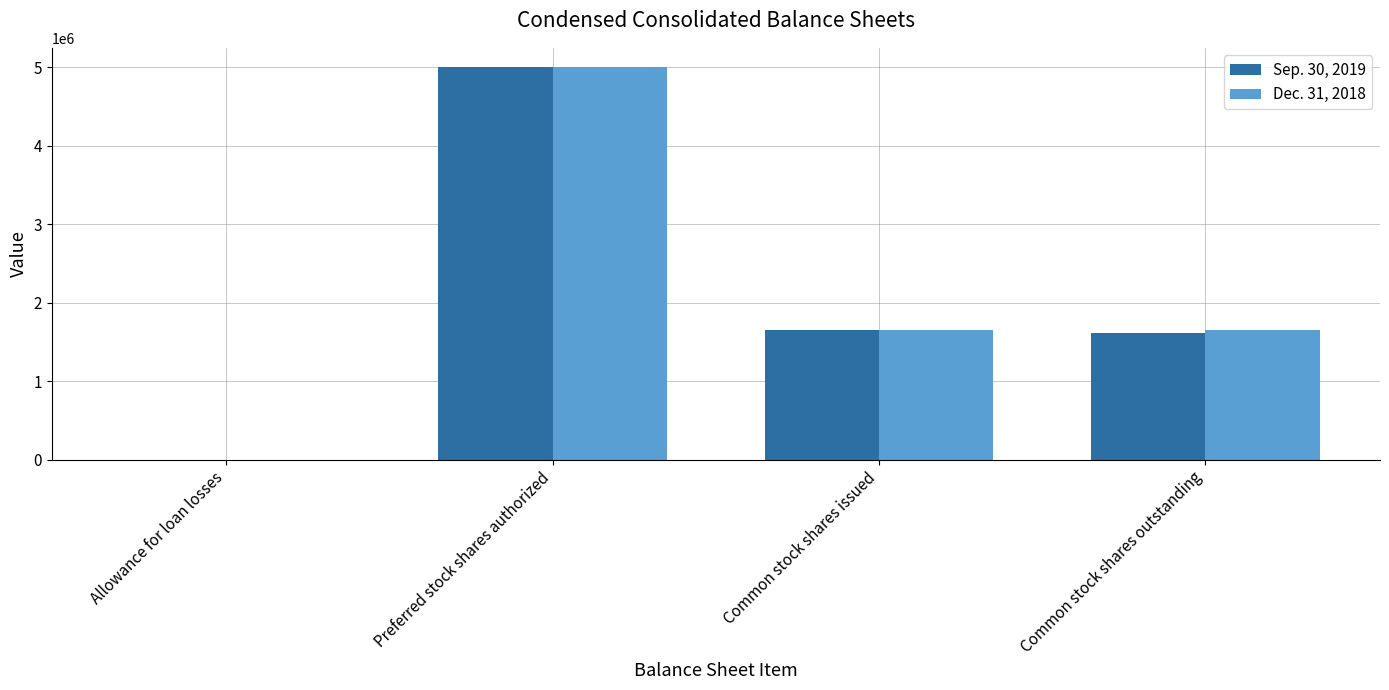

At which label does Dec. 31, 2018 reach its peak?

Preferred stock shares authorized